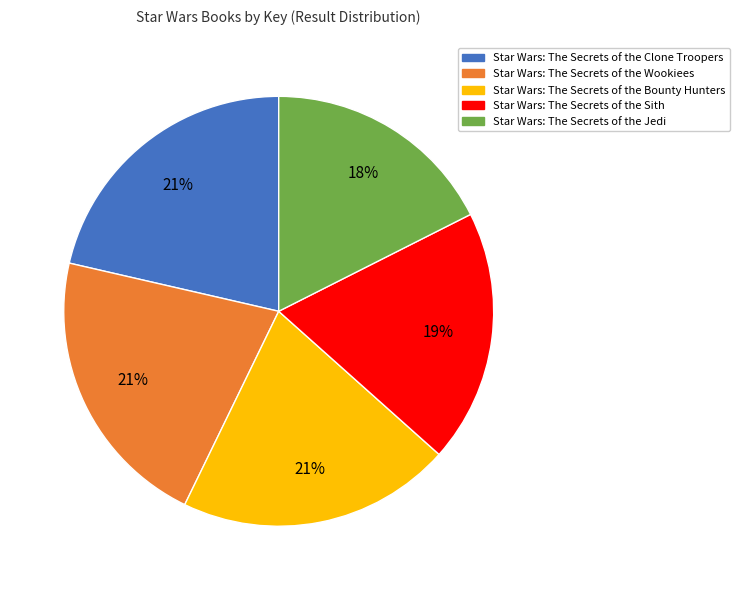

What is the smallest slice in the pie chart?

Star Wars: The Secrets of the Jedi